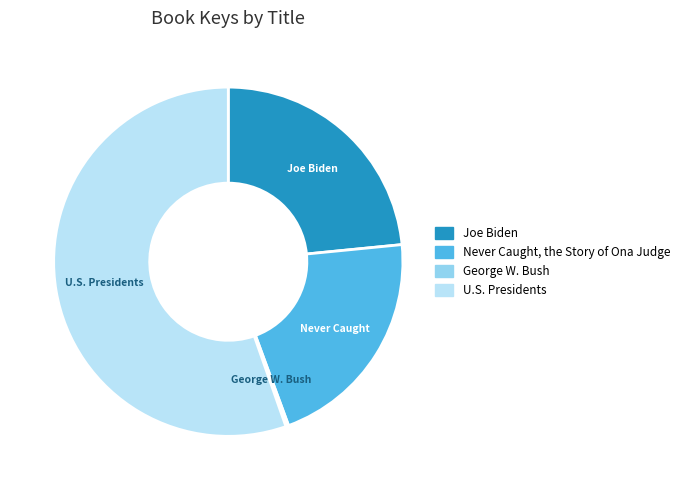

Is the sum of Never Caught, the Story of Ona Judge and Joe Biden greater than half?

No